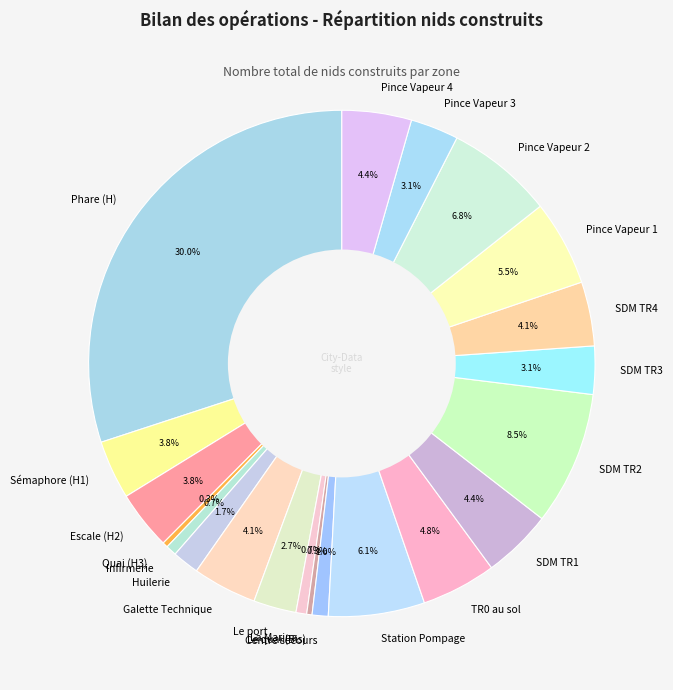

To the nearest percent, what portion does Escale (H2) represent?

4%